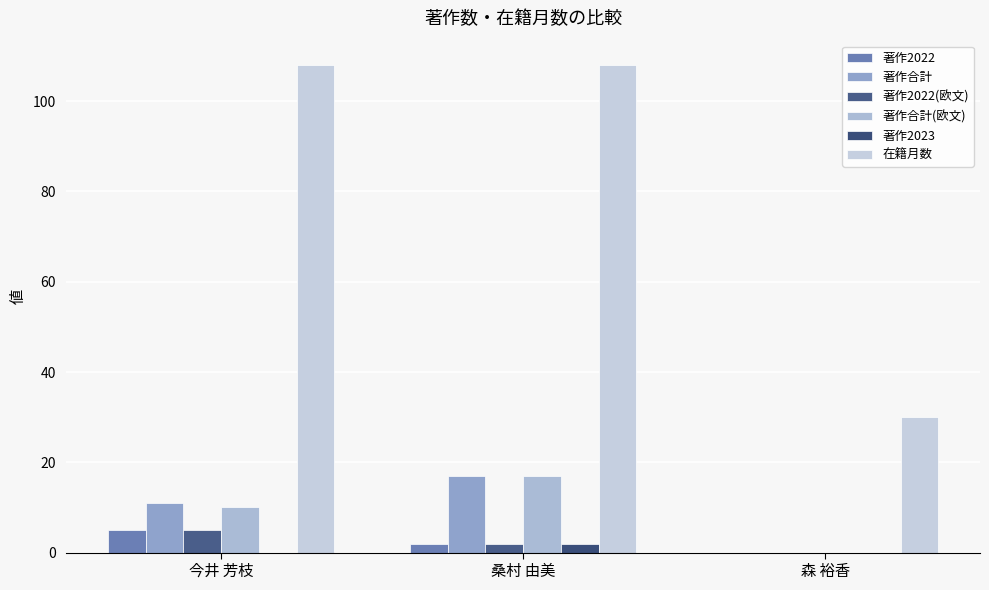

What are all the series names shown in the legend?

著作2022, 著作合計, 著作2022(欧文), 著作合計(欧文), 著作2023, 在籍月数